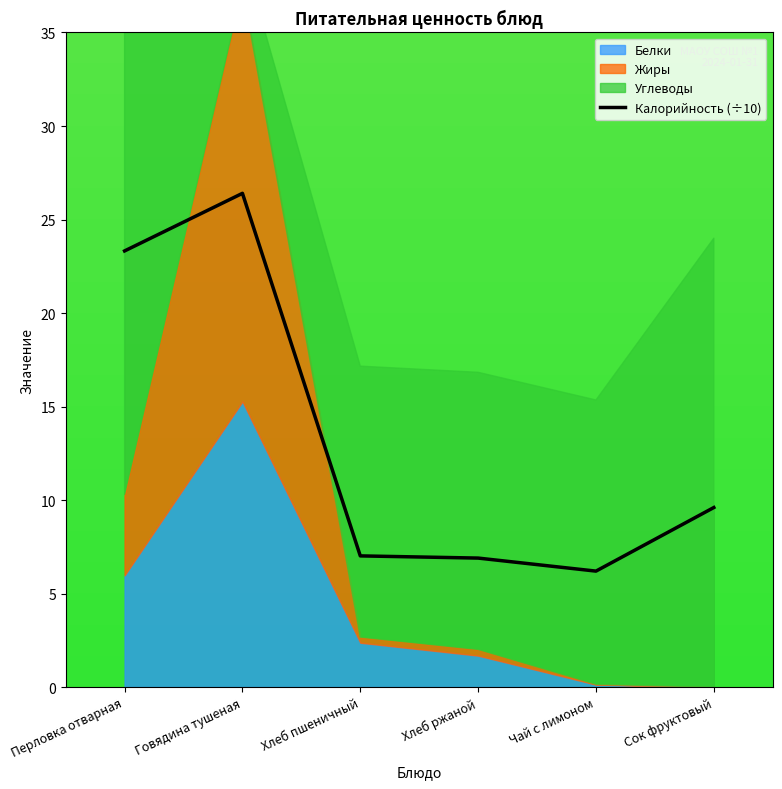

List the labels in order of value, largest first.

Говядина тушеная, Перловка отварная, Сок фруктовый, Хлеб пшеничный, Хлеб ржаной, Чай с лимоном